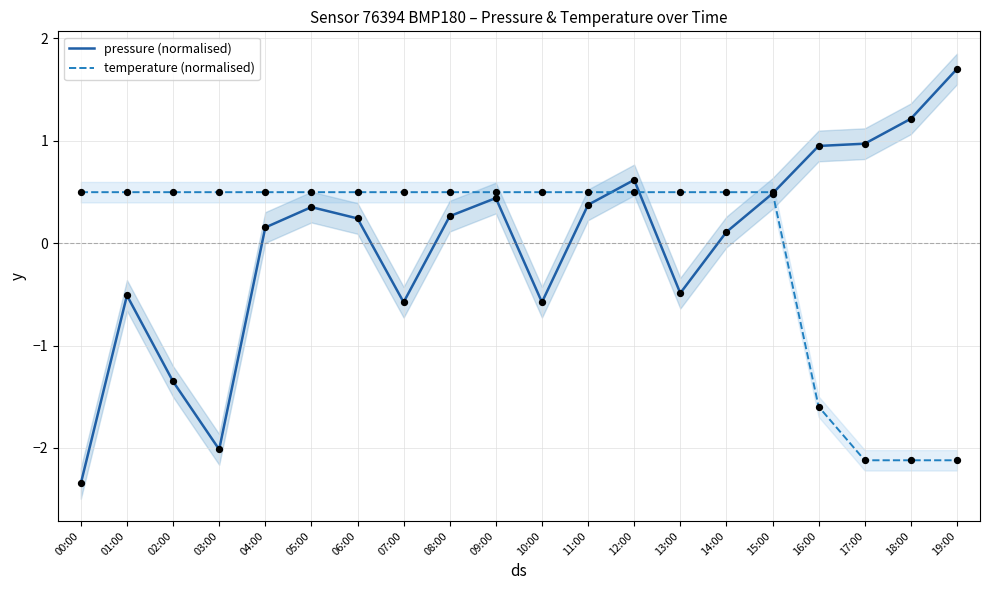

Which series contains the lowest Y value?

pressure (normalised)